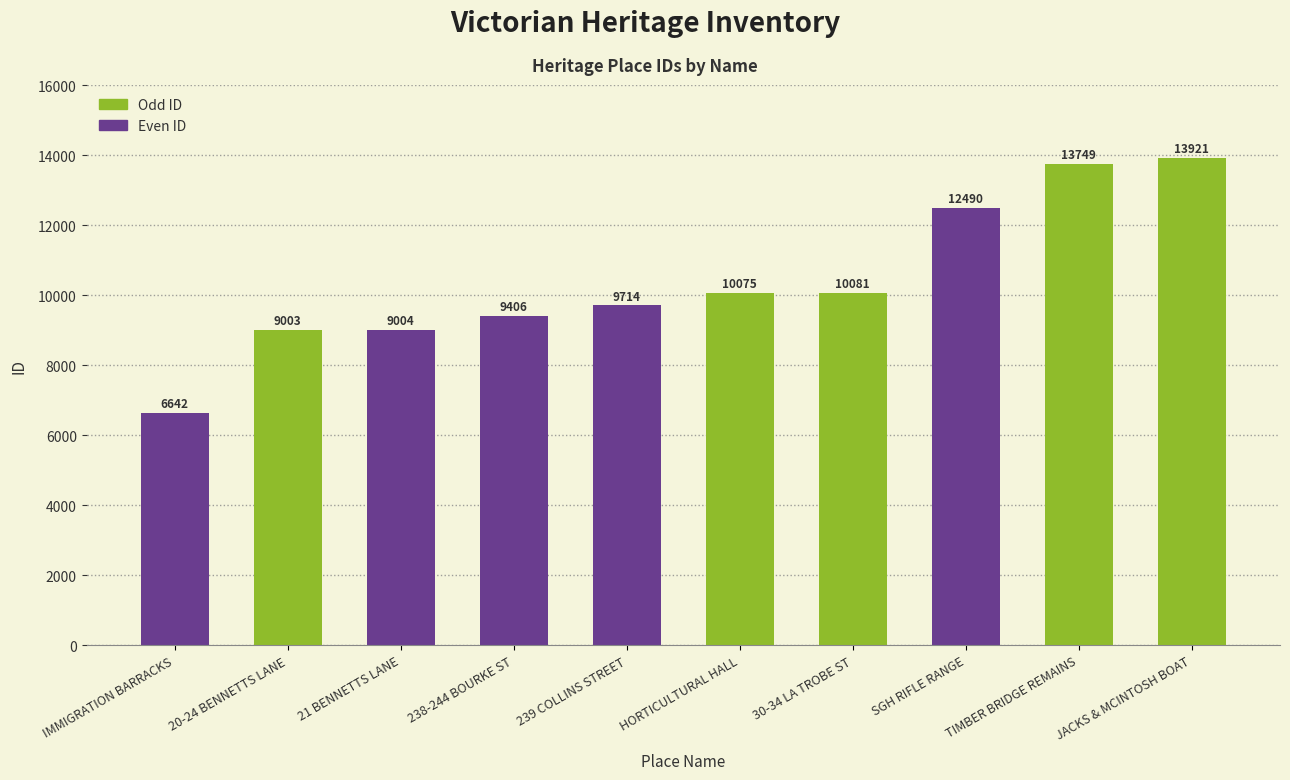

Is it true that the value at 30-34 LA TROBE ST is 10081?

True